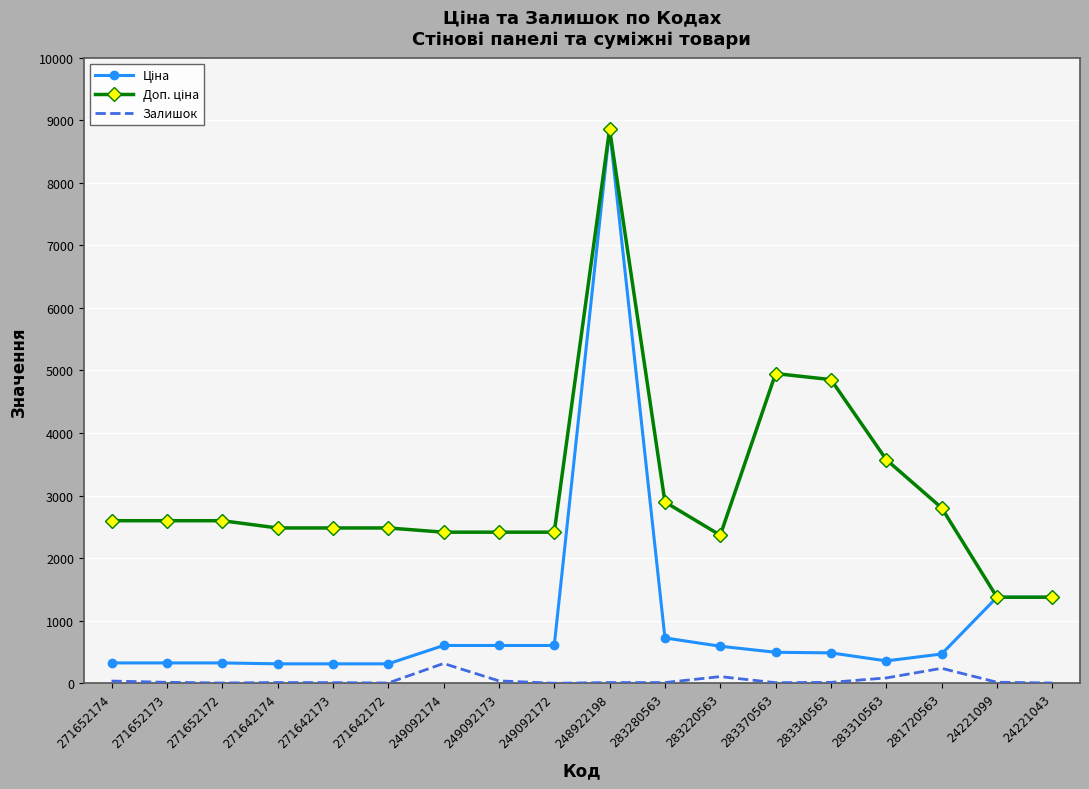

What is the difference between the highest and lowest values at 249092172?

2414.8